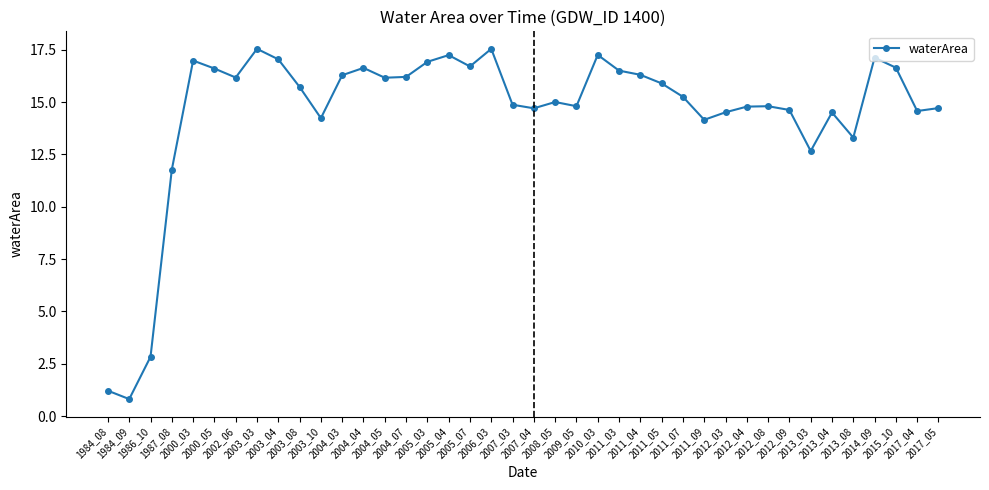

Between 2005_04 and 2004_05, which is larger?

2005_04